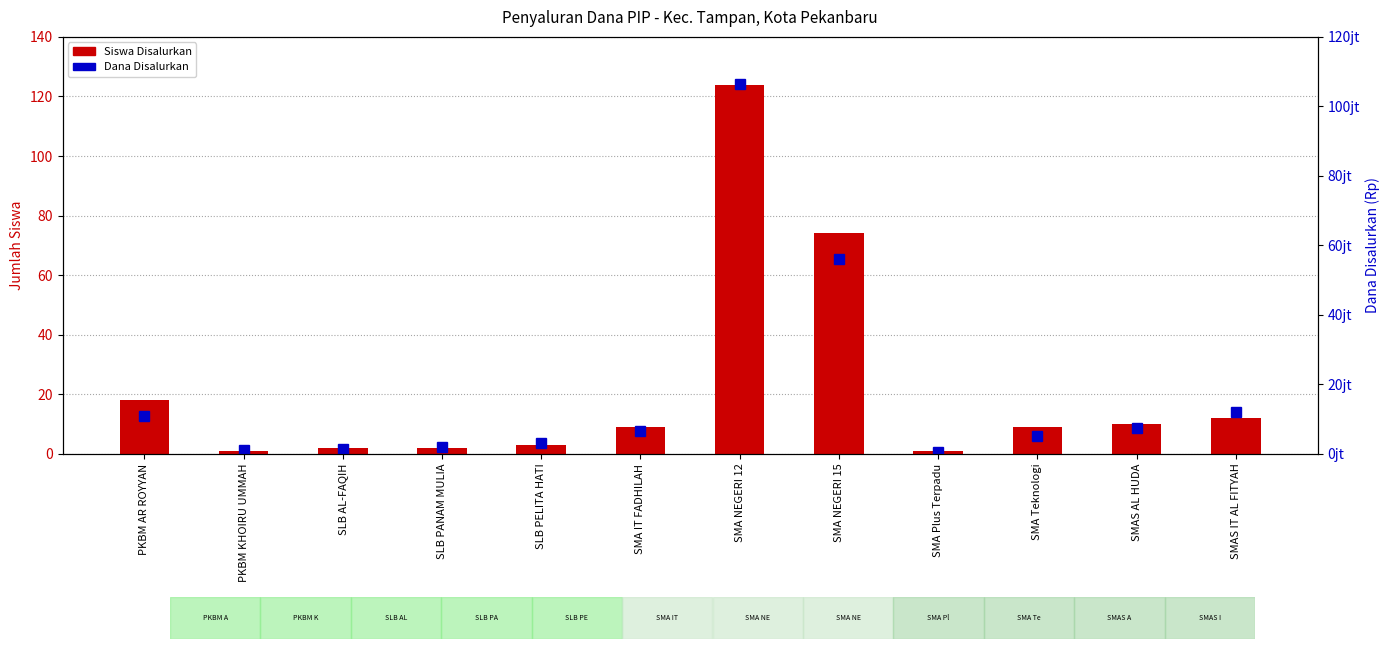

What is the label of the 11th bar from the left?

SMAS AL HUDA